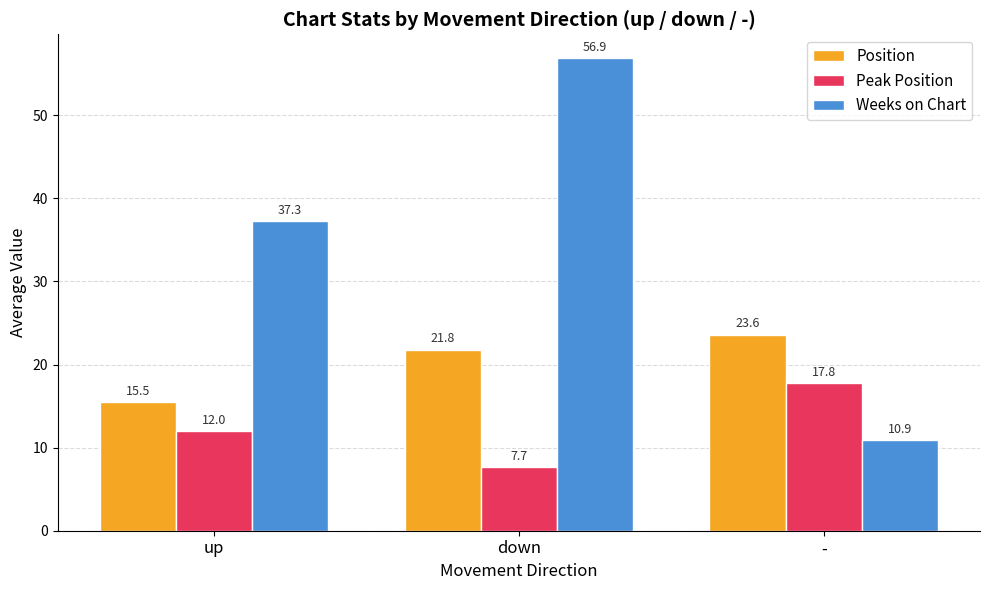

Which series has the widest spread of values?

Weeks on Chart